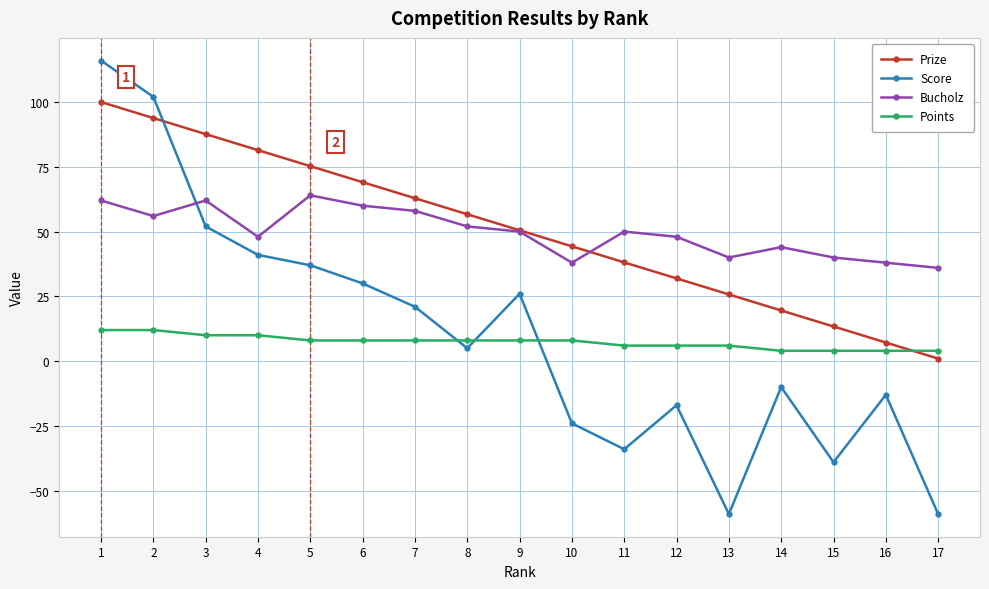

Between 2 and 16, which series saw the biggest shift?

Score